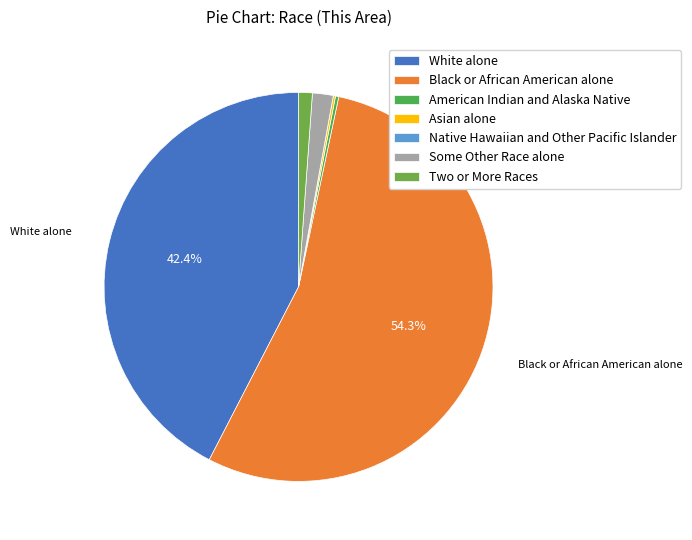

Which category has the biggest portion of the pie?

Black or African American alone